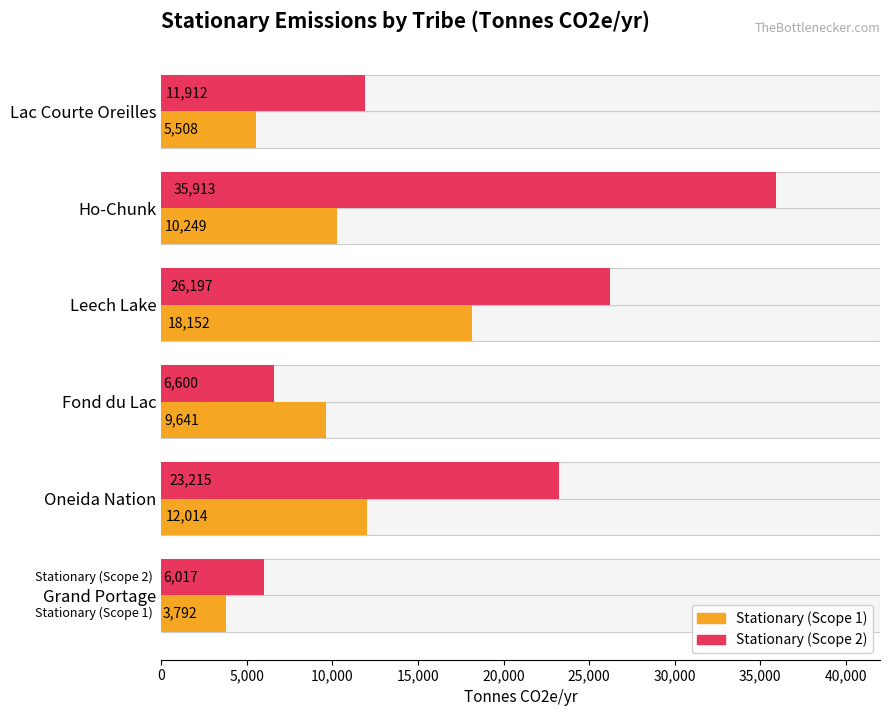

How many groups of bars are there?

6